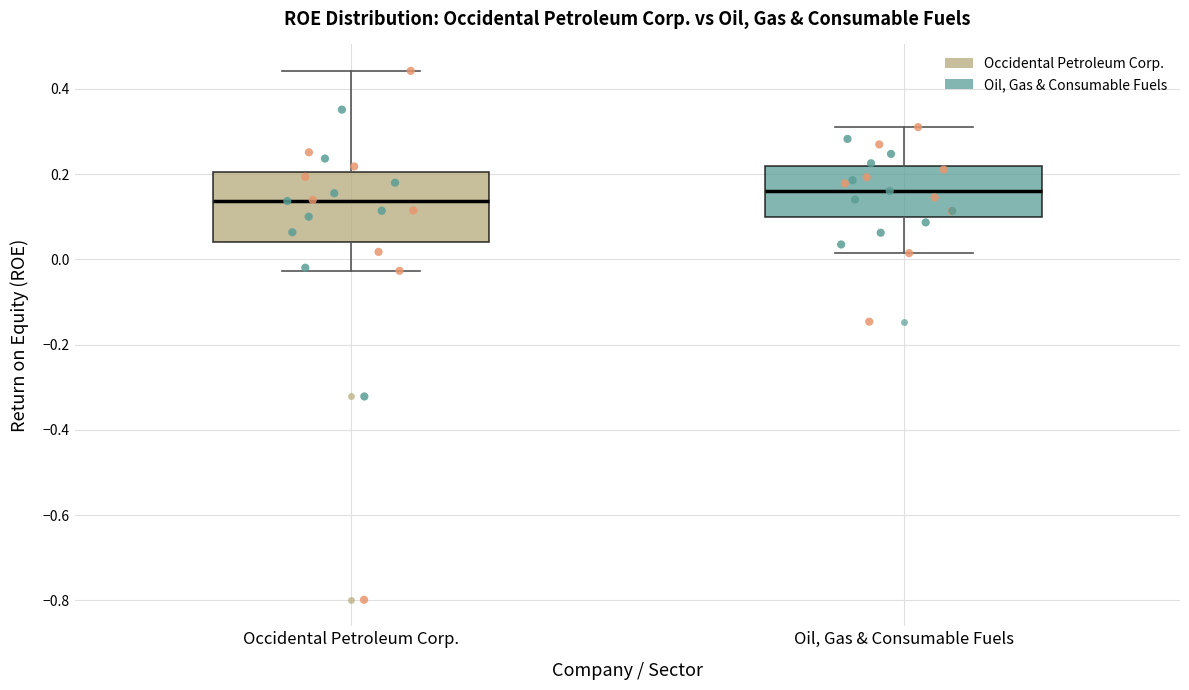

Which box has the highest median line?

Oil, Gas & Consumable Fuels